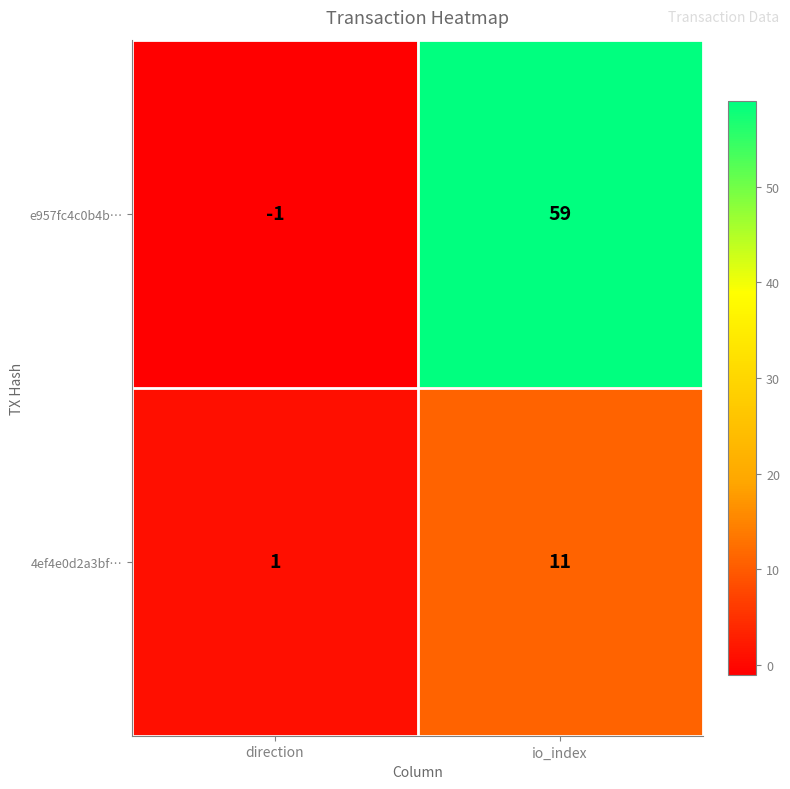

Where is e957fc4c0b4b… nearest to the value 29?

direction